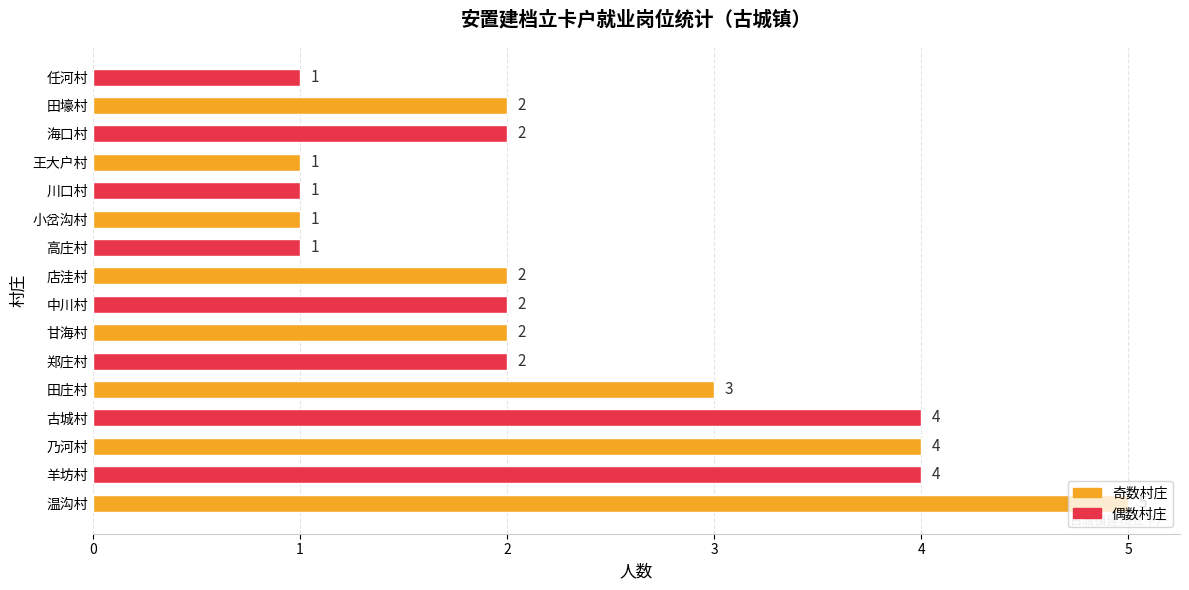

What is the greatest value displayed?

5